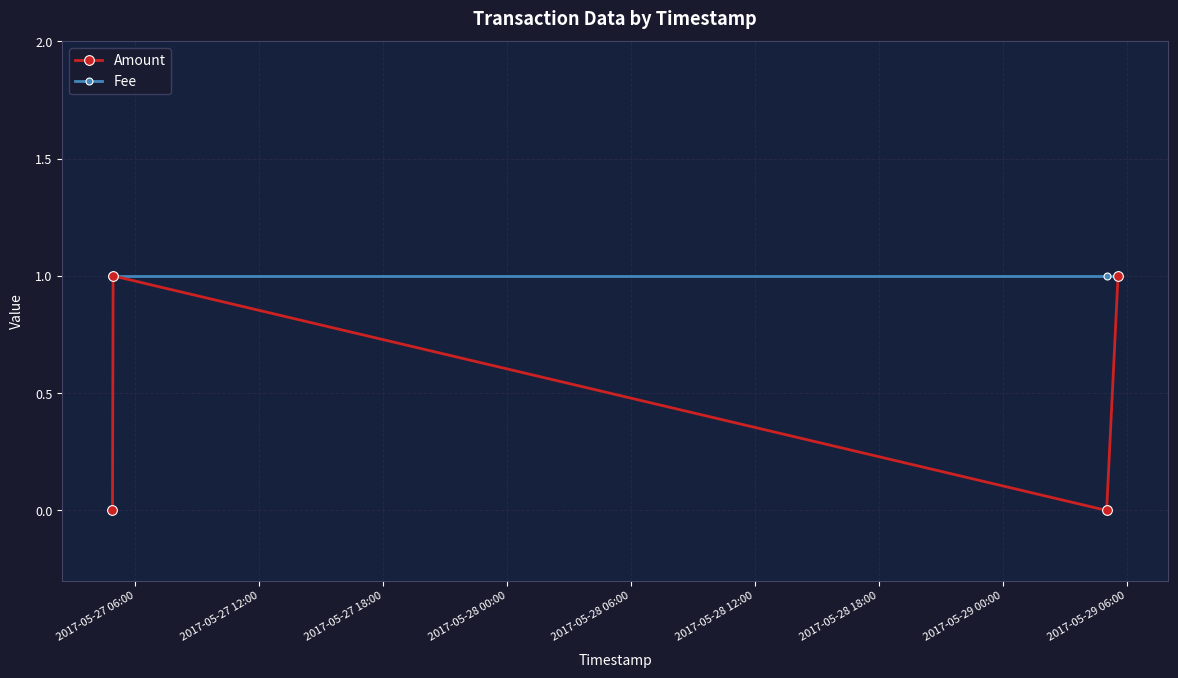

What is the value of the Amount point at the 4th from the left?

1